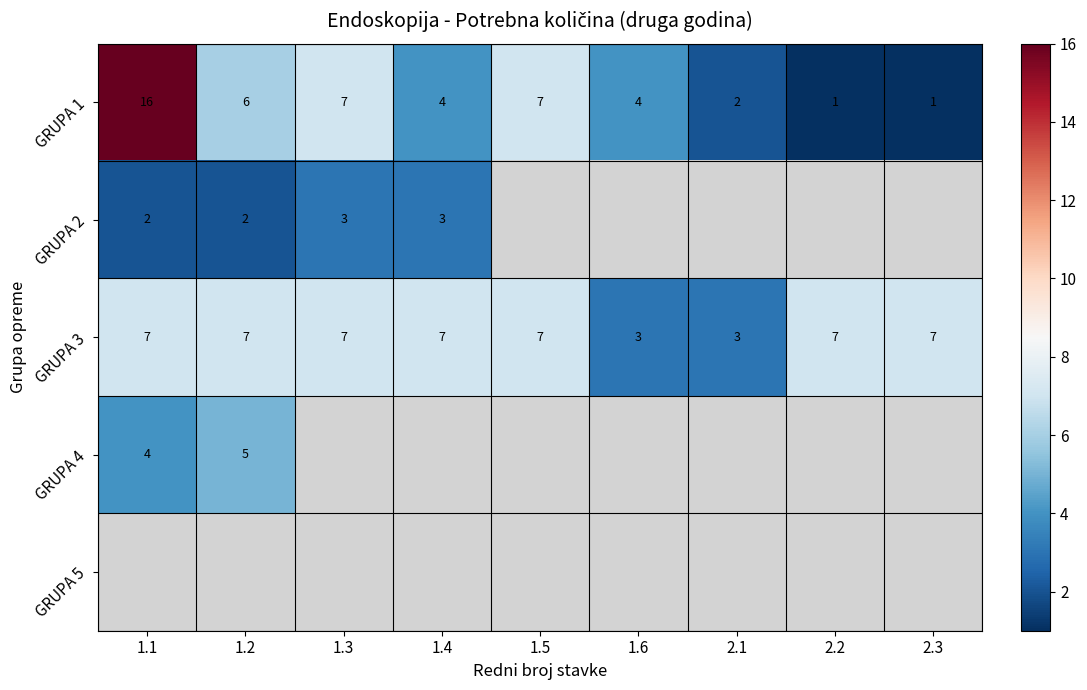

At which category does the chart reach its peak across all series?

1.1